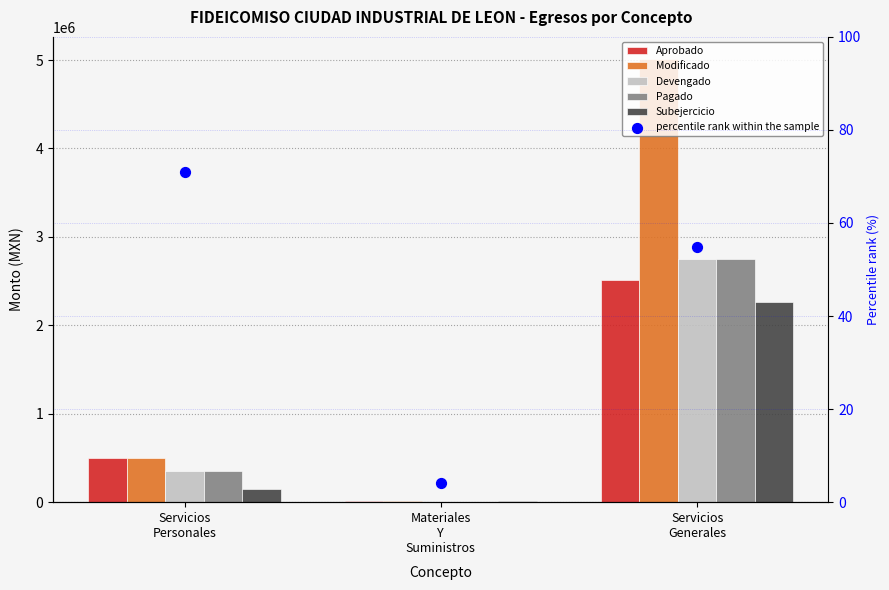

What is the total value across all series at Servicios
Generales?

15278464.6